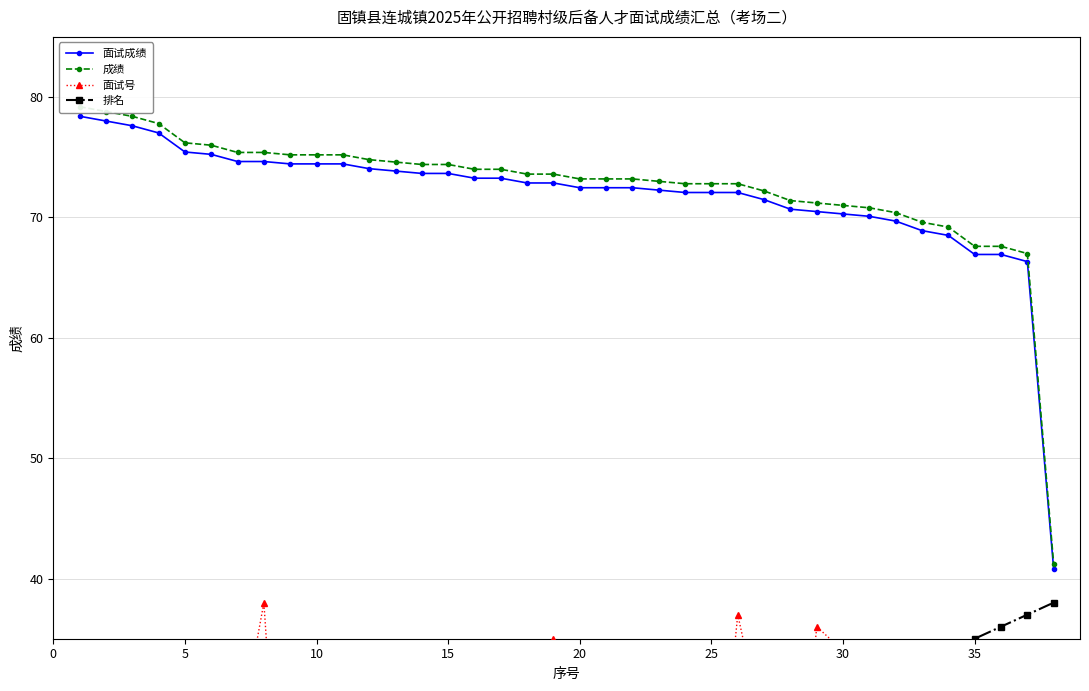

What are all the series names shown in the legend?

面试成绩, 成绩, 面试号, 排名